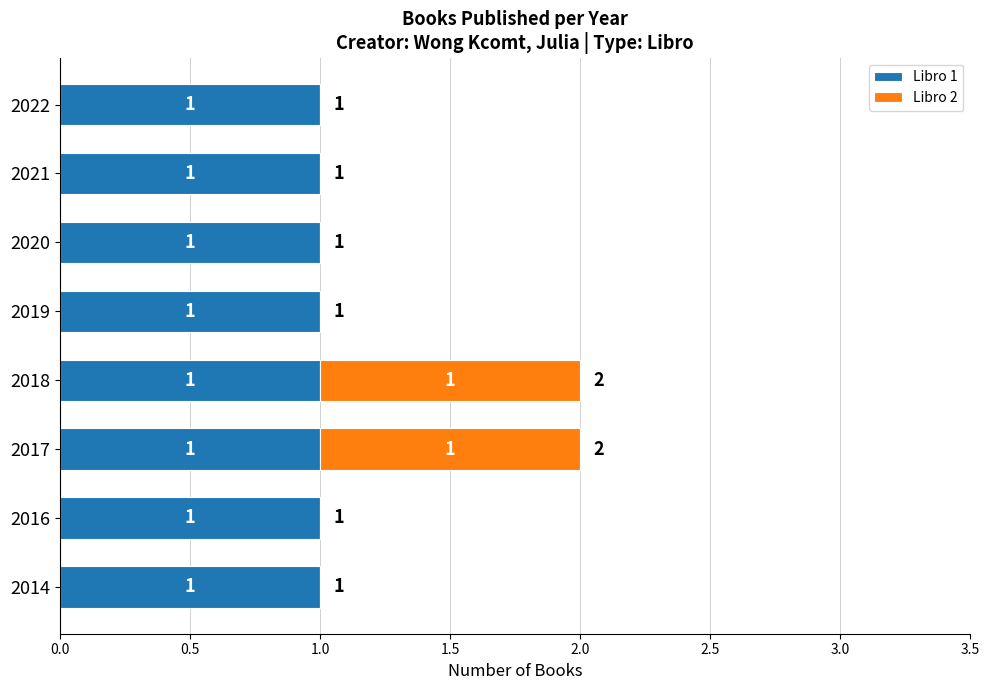

The value of Libro 1 at 2021 is 1. True or false?

True